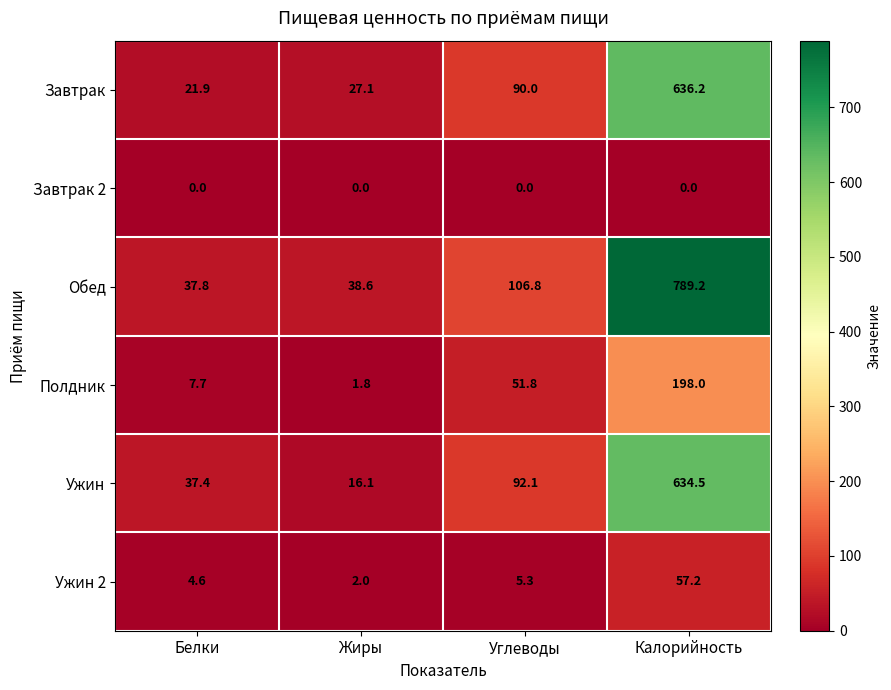

Reading left to right, transcribe all the data shown in this chart.

Завтрак: Белки=21.9	Жиры=27.1	Углеводы=90.0	Калорийность=636.2
Завтрак 2: Белки=0.0	Жиры=0.0	Углеводы=0.0	Калорийность=0.0
Обед: Белки=37.8	Жиры=38.6	Углеводы=106.8	Калорийность=789.2
Полдник: Белки=7.7	Жиры=1.8	Углеводы=51.8	Калорийность=198.0
Ужин: Белки=37.4	Жиры=16.1	Углеводы=92.1	Калорийность=634.5
Ужин 2: Белки=4.6	Жиры=2.0	Углеводы=5.3	Калорийность=57.2